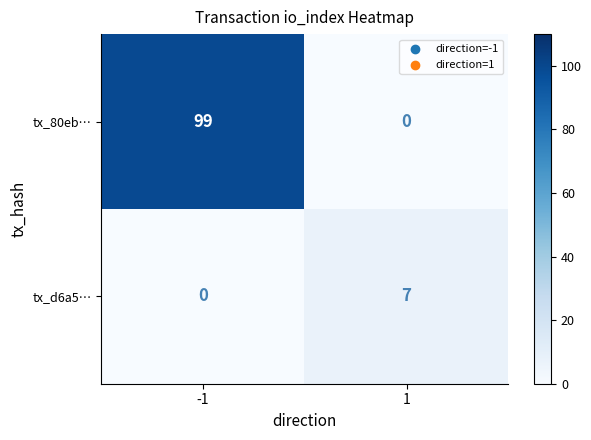

Which series changed the most between -1 and 1?

tx_80eb…